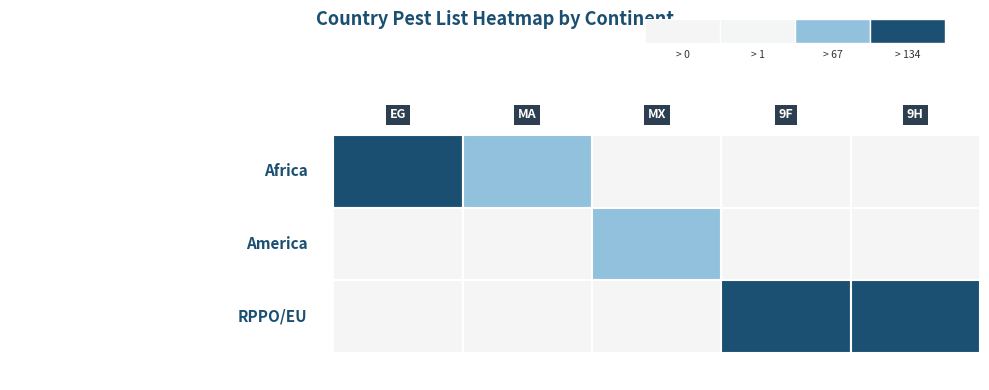

Count the values in the range 1992 to 2018.

5